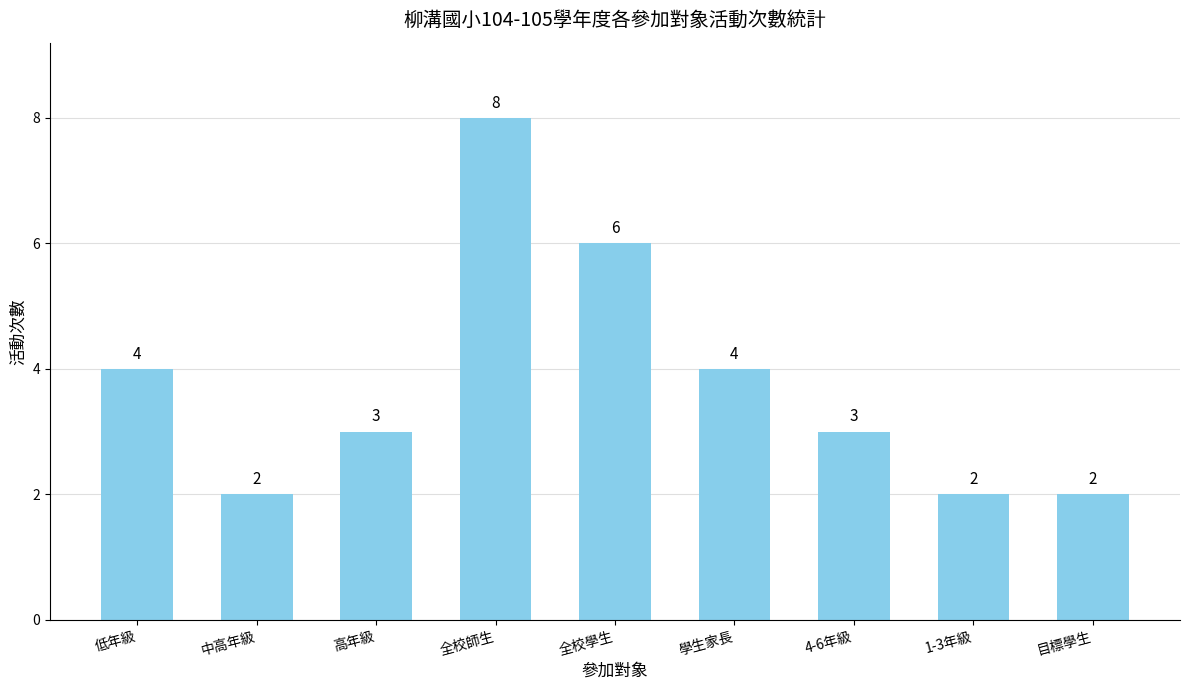

What is the label of the 7th bar from the left?

4-6年級